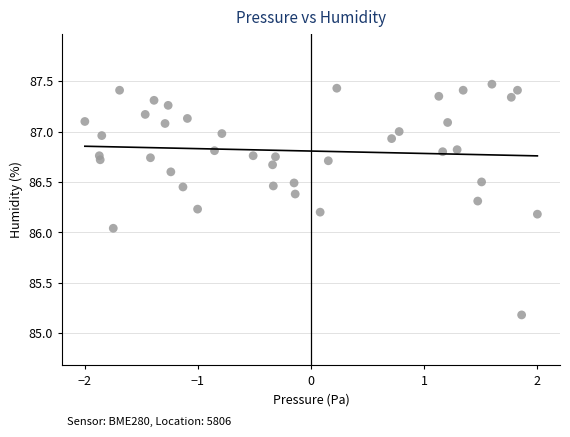

What is the range of Y values (max minus min)?

2.3